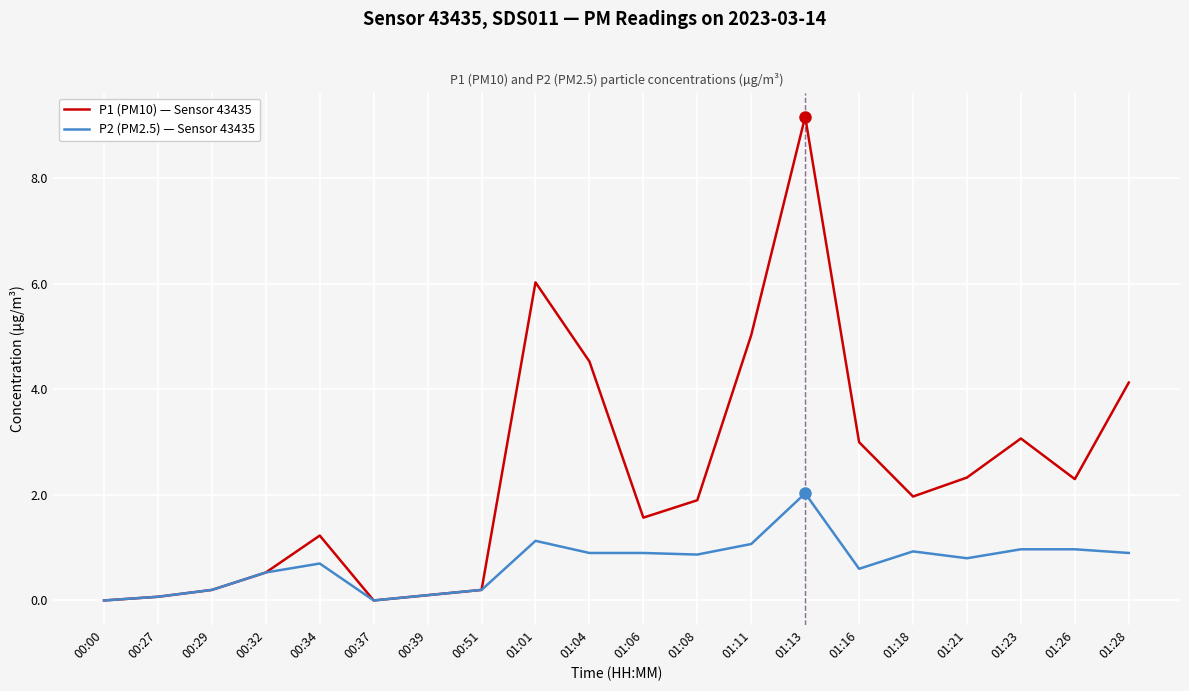

The P1 (PM10) — Sensor 43435 series shows 1.7 at 01:28. True or false?

False